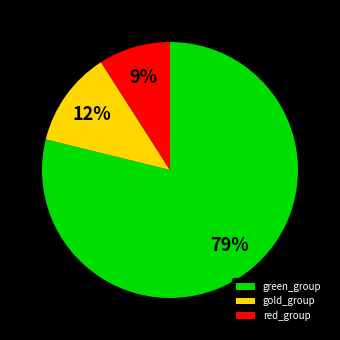

How many segments does this pie chart have?

3